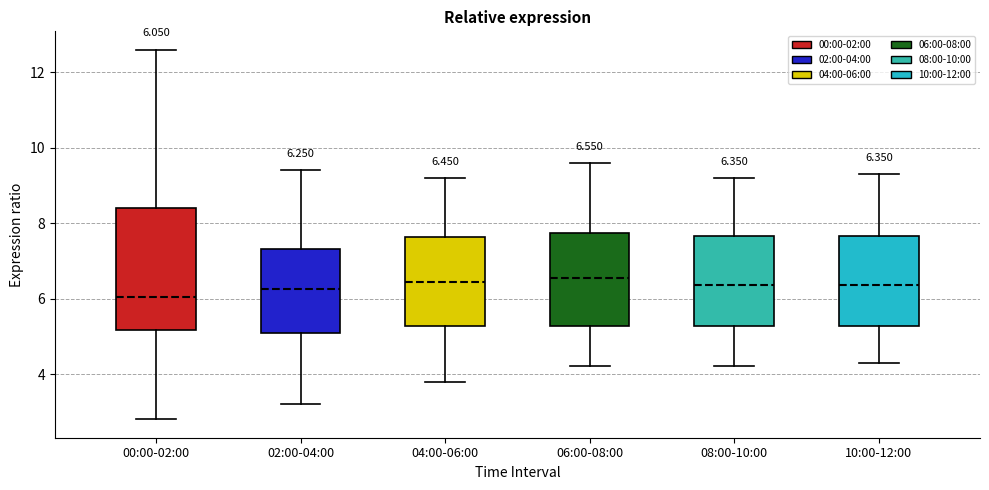

Which box is the tallest, from its lower edge to its upper edge?

00:00-02:00